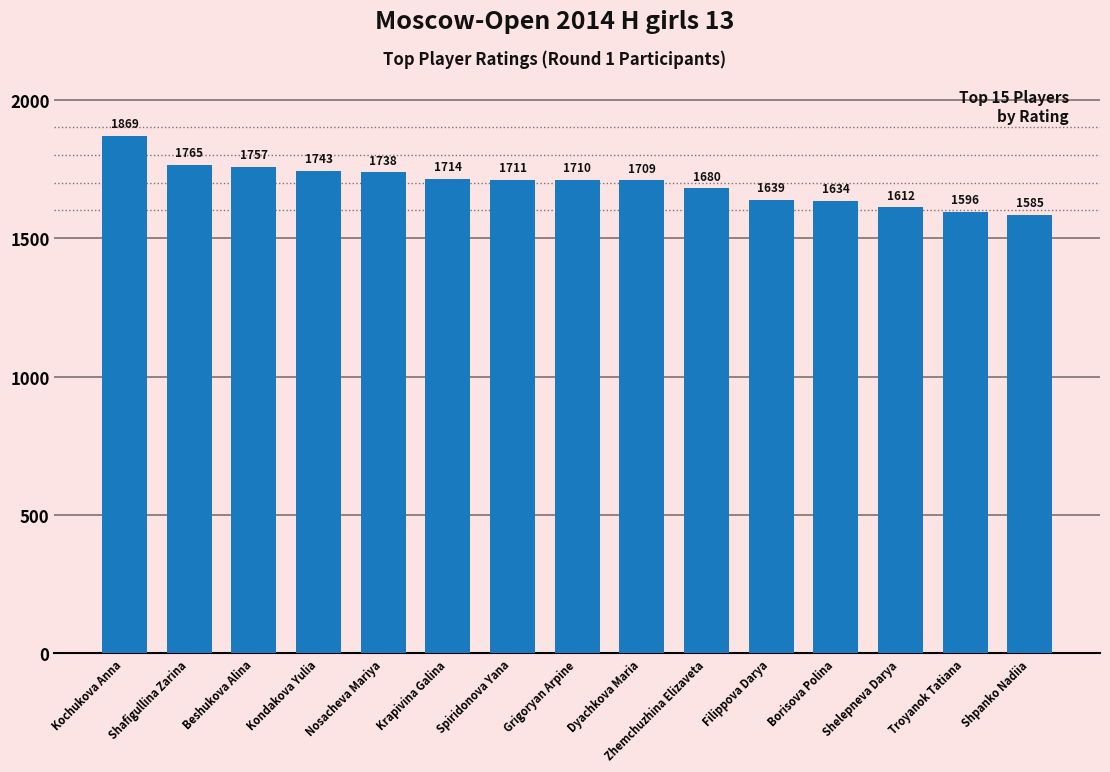

List the labels in order of value, smallest first.

Shpanko Nadiia, Troyanok Tatiana, Shelepneva Darya, Borisova Polina, Filippova Darya, Zhemchuzhina Elizaveta, Dyachkova Maria, Grigoryan Arpine, Spiridonova Yana, Krapivina Galina, Nosacheva Mariya, Kondakova Yulia, Beshukova Alina, Shafigullina Zarina, Kochukova Anna